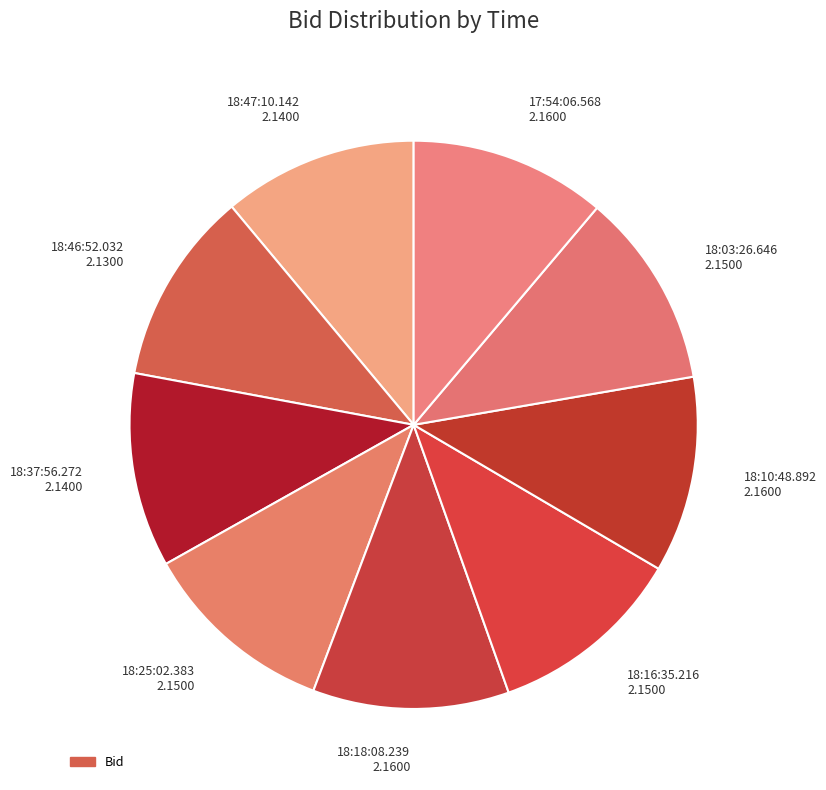

True or false: 17:54:06.568 2.1600 accounts for 11% of the total.

True